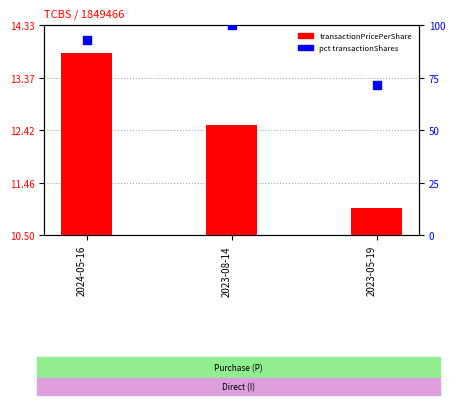

What is the total value across all series at 2024-05-16?

106.7